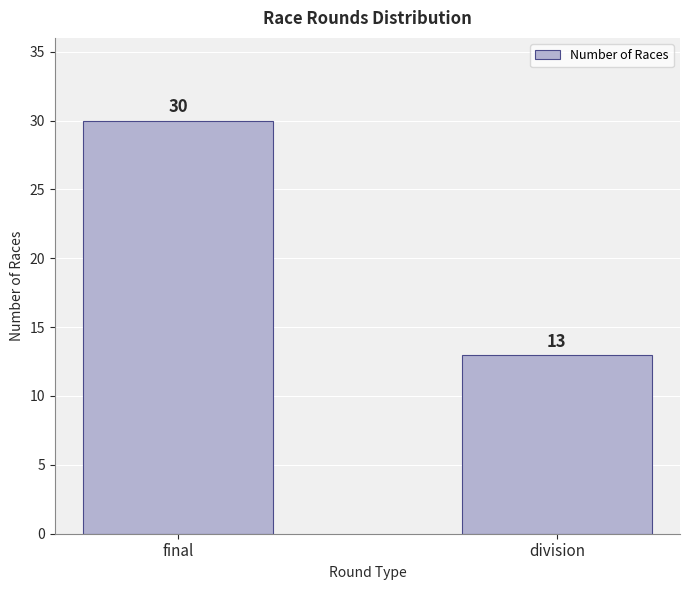

List the labels in order of value, smallest first.

division, final